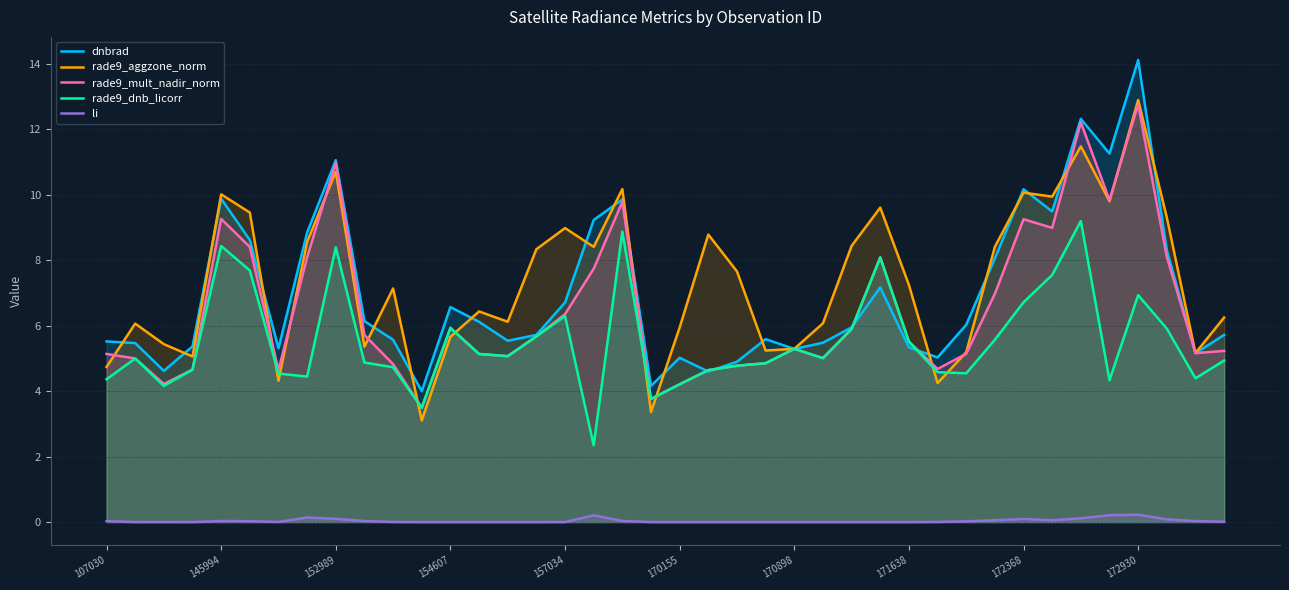

What is the average value of the dnbrad series?

7.0